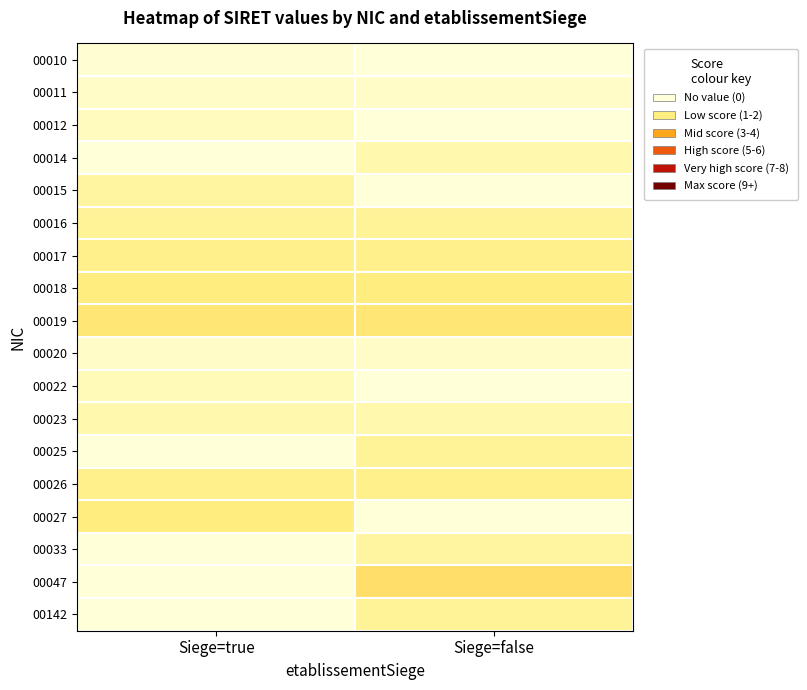

What is the spread (max minus min) of values at Siege=false?

2.7